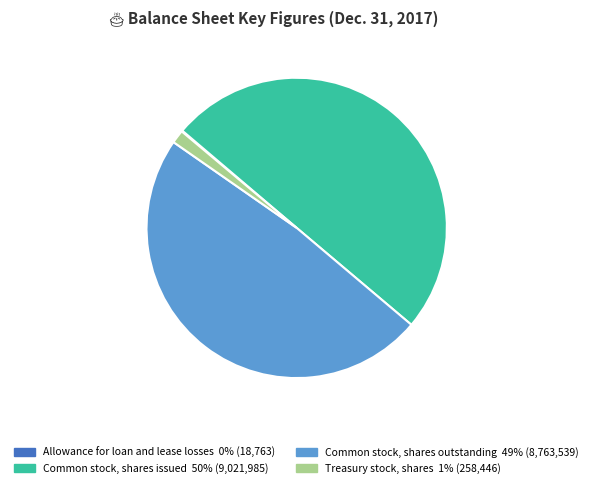

Is the sum of Common stock, shares outstanding and Common stock, shares issued greater than half?

Yes